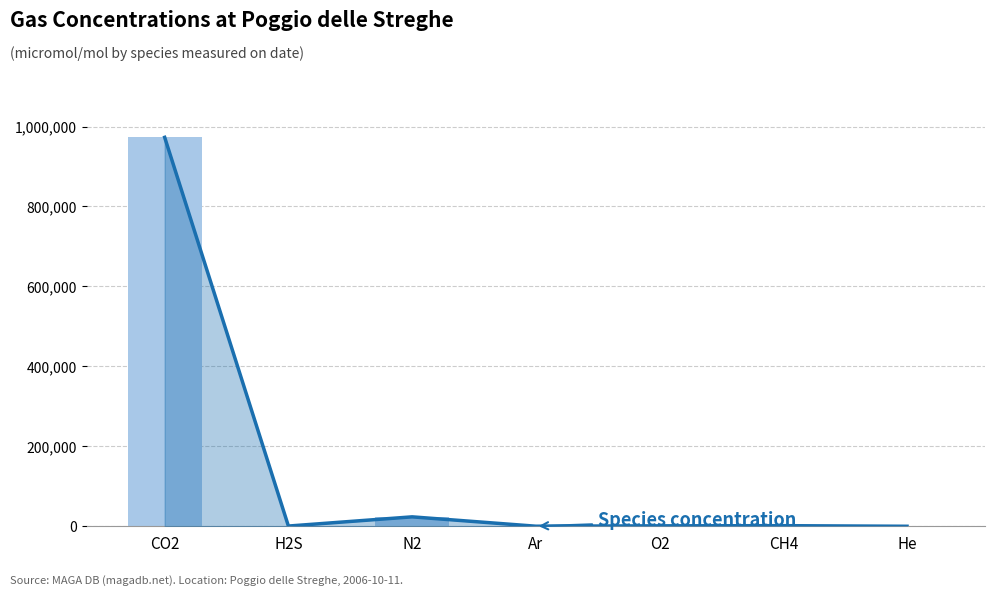

Which label corresponds to the largest value in the chart?

CO2